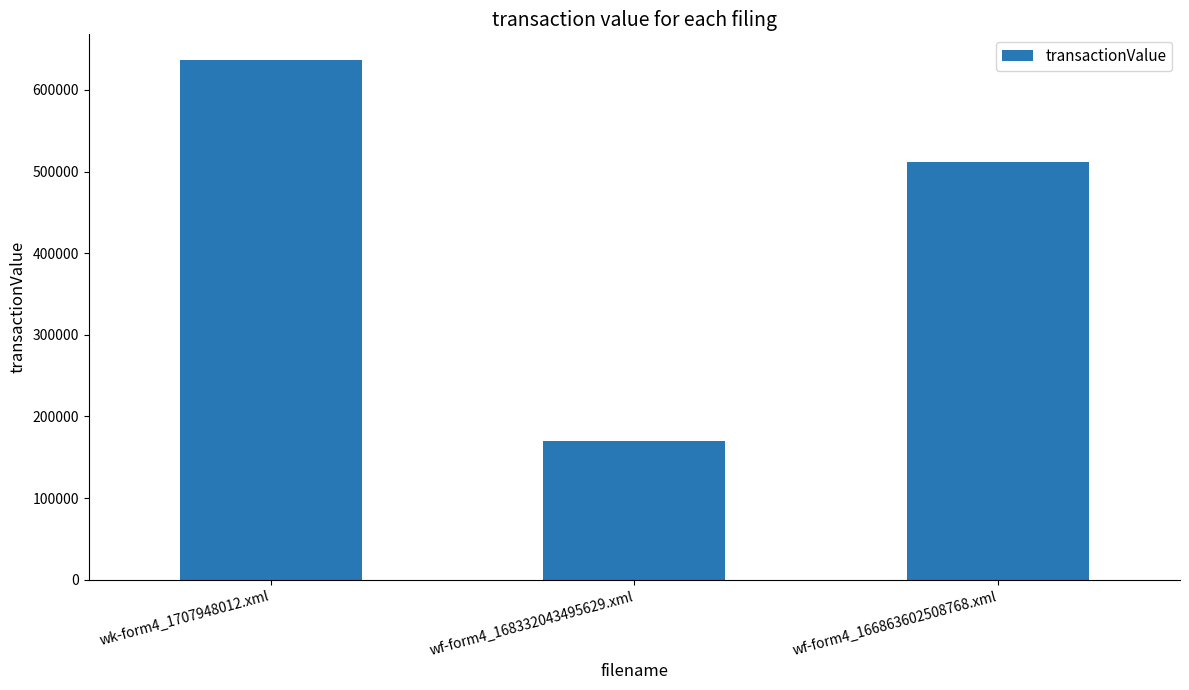

What position from the right is wf-form4_166863602508768.xml?

1